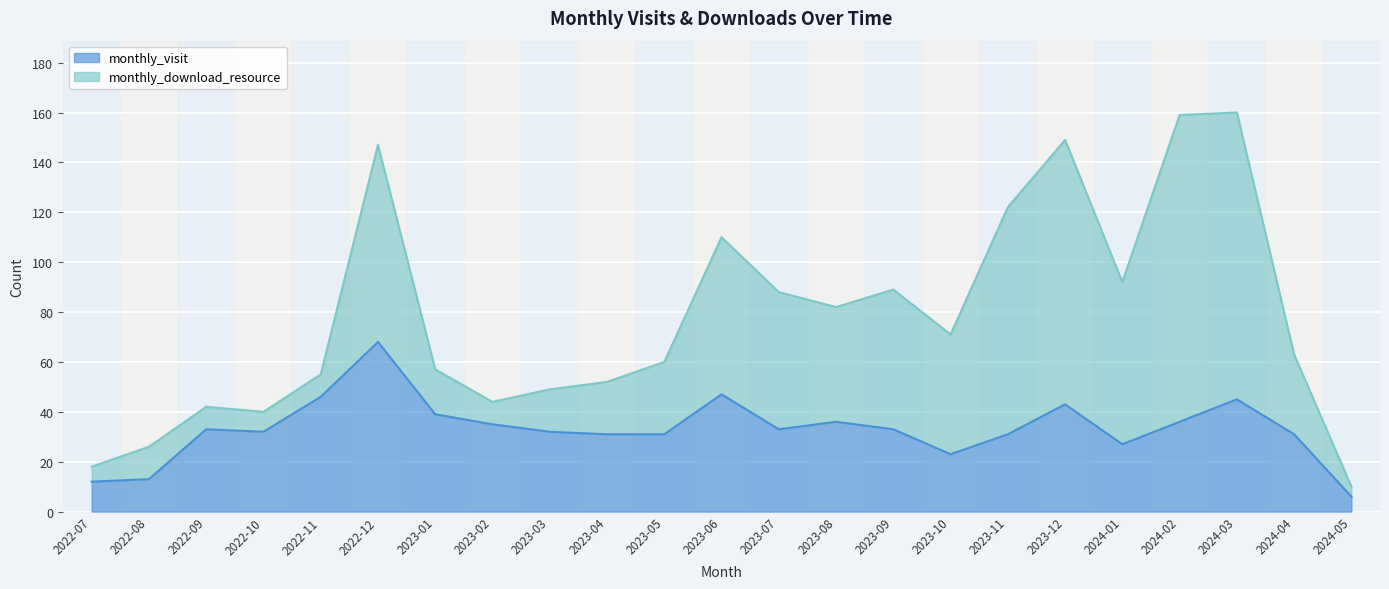

What is the highest value of the monthly_visit series?

68